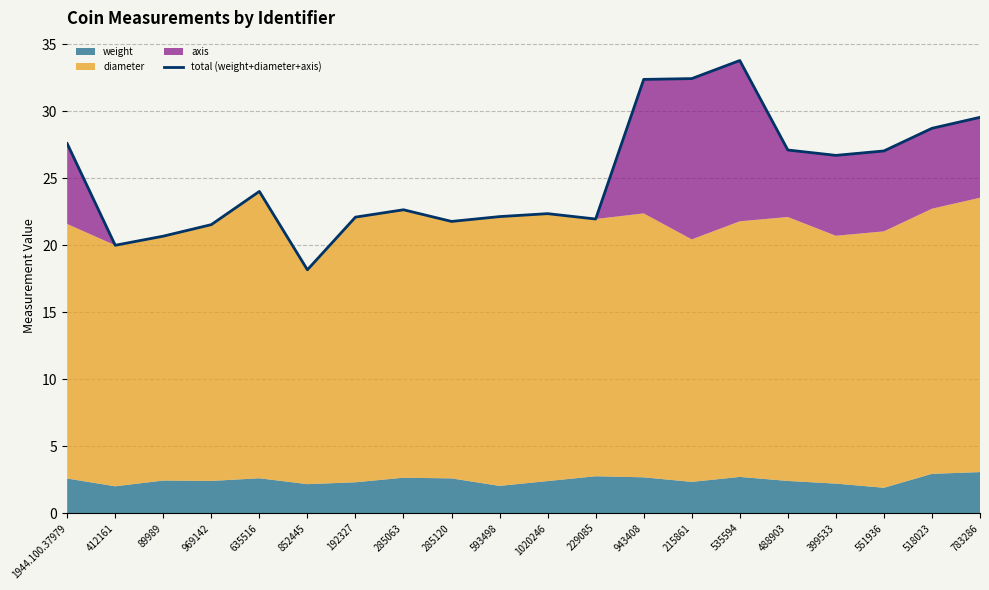

What is the sum of the values at 285120 and 229085?

43.7